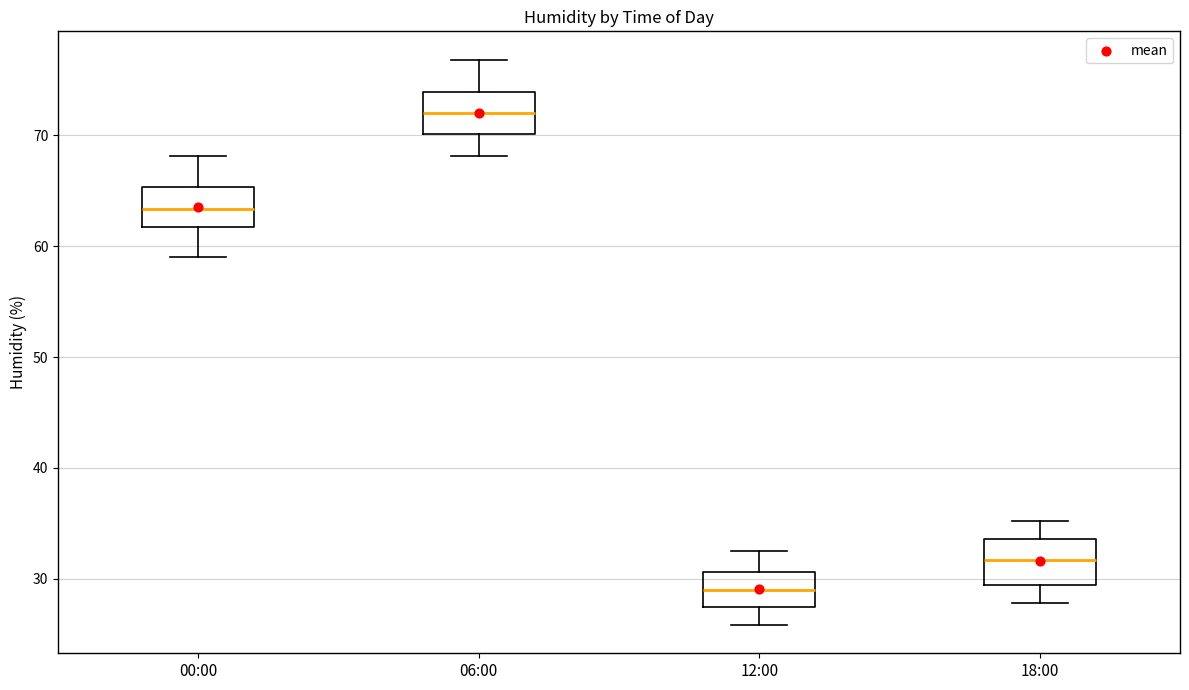

Reading left to right, read every box against the y-axis: the position of its median line, the range the box covers, and the ends of its whiskers. The values are not printed on the chart, so give them approximately, as read against the axis.

00:00: median 63, box 62 to 65, whiskers 59 to 68
06:00: median 72, box 70 to 74, whiskers 68 to 77
12:00: median 29, box 27 to 31, whiskers 26 to 33
18:00: median 32, box 29 to 34, whiskers 28 to 35